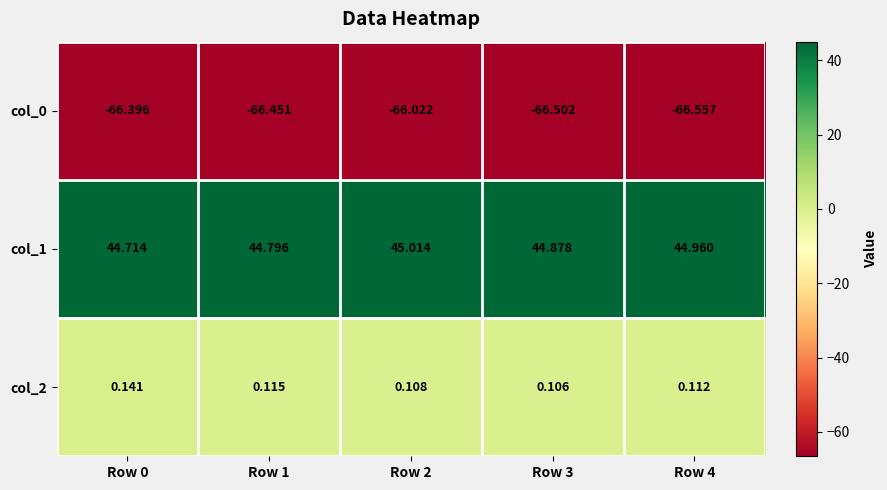

Is the value of col_0 at Row 4 greater than the value of col_1 at Row 1?

No